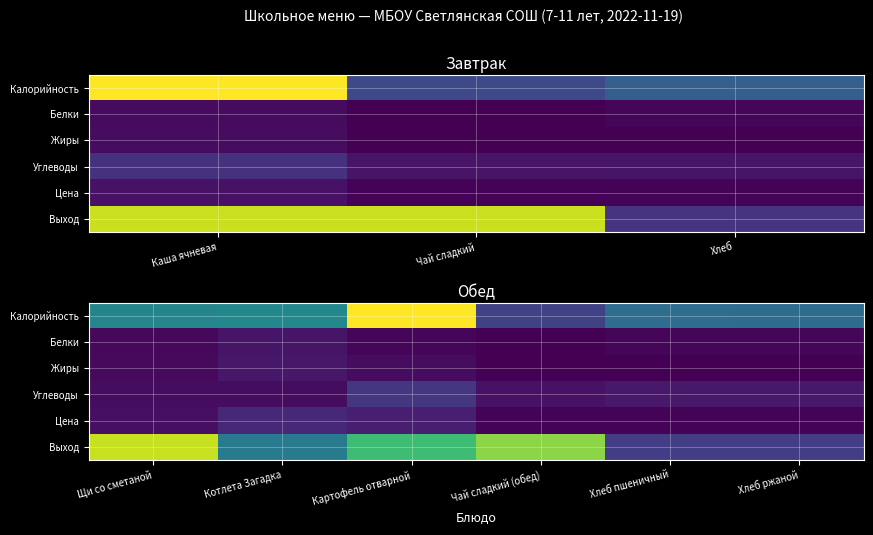

What is the spread (max minus min) of values at Щи со сметаной?

195.3